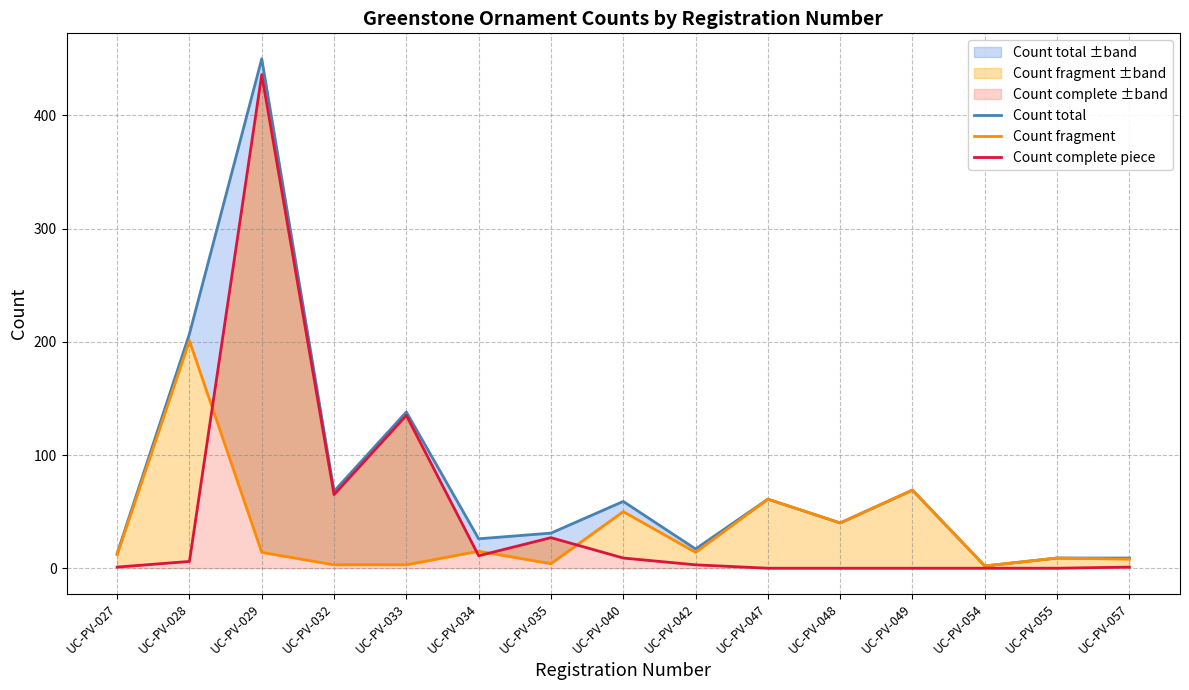

Where is Count fragment nearest to the value 101?

UC-PV-049